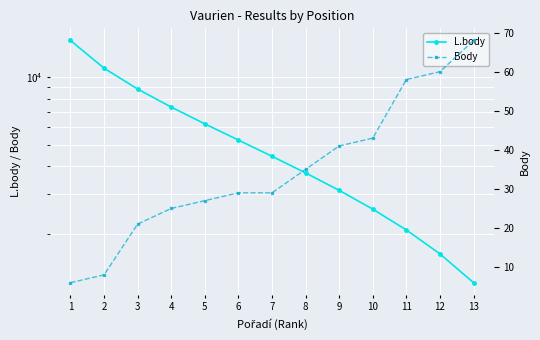

True or false: Body has more than 0 points higher than both neighbors.

False